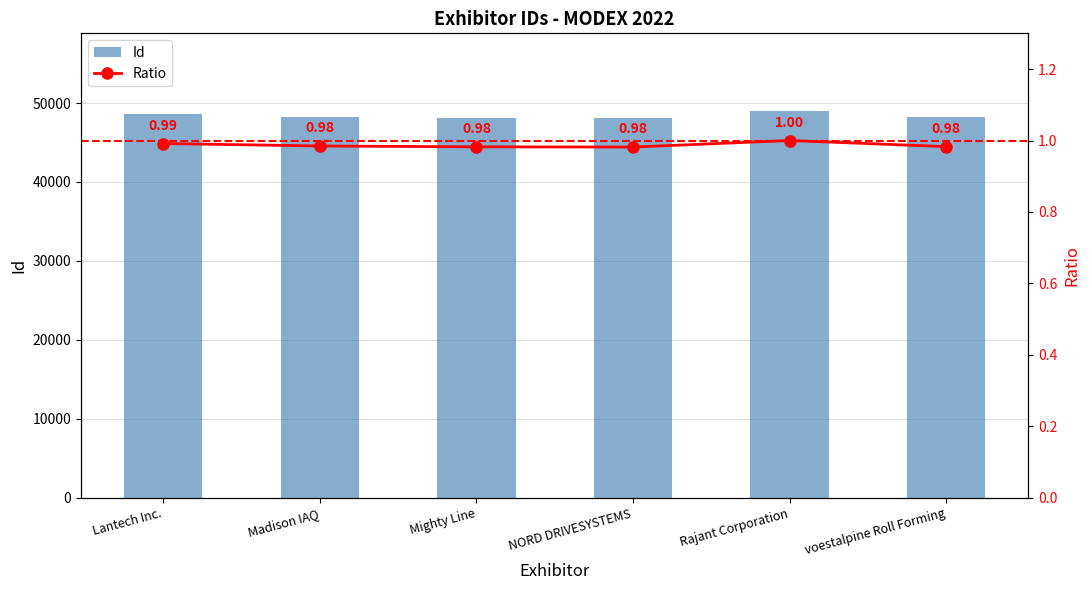

What is the sum of the Ratio values at voestalpine Roll Forming and Rajant Corporation?

2.0